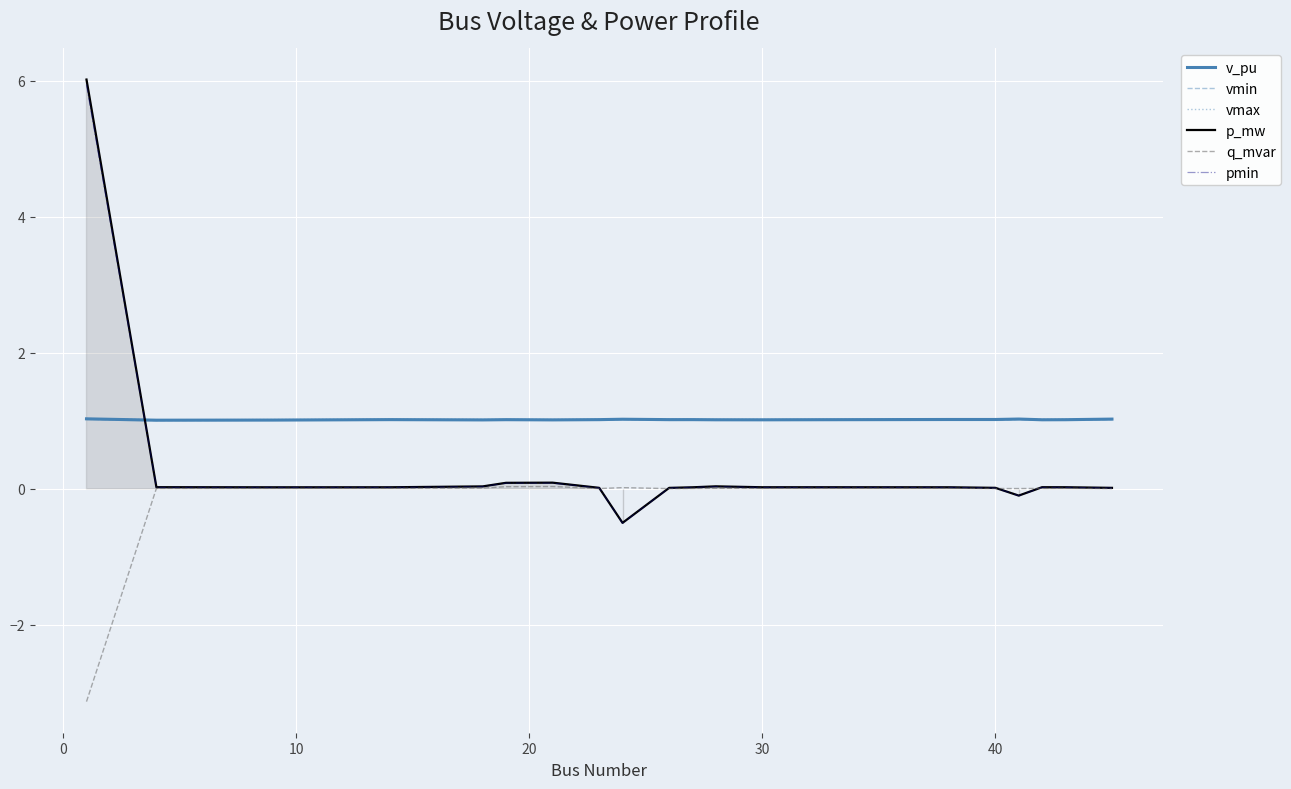

Which series ends up on top after the final intersection of v_pu and p_mw?

v_pu